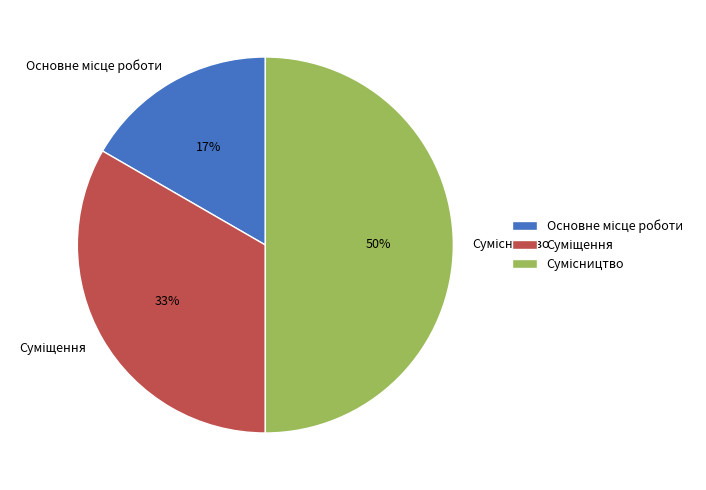

To the nearest percent, what is the difference between the largest and smallest slice percentages?

33%